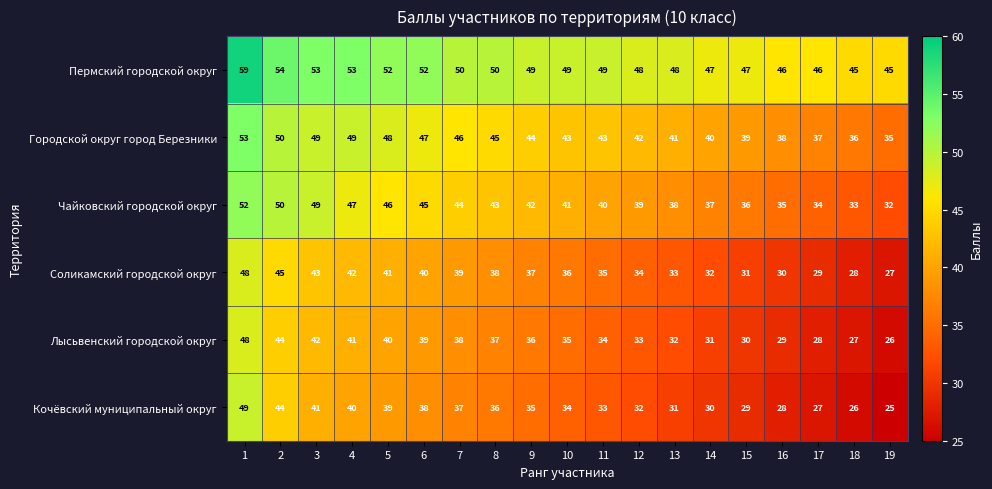

What is the difference between the second highest and minimum values in the Городской округ город Березники series?

15